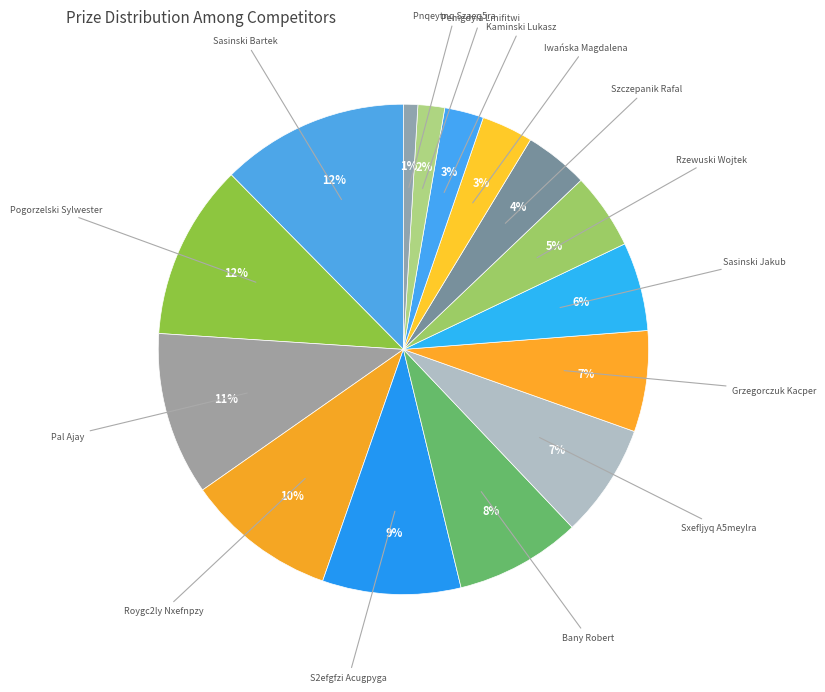

Which slice is the smallest?

Pnqeytnq Szaeq5ra